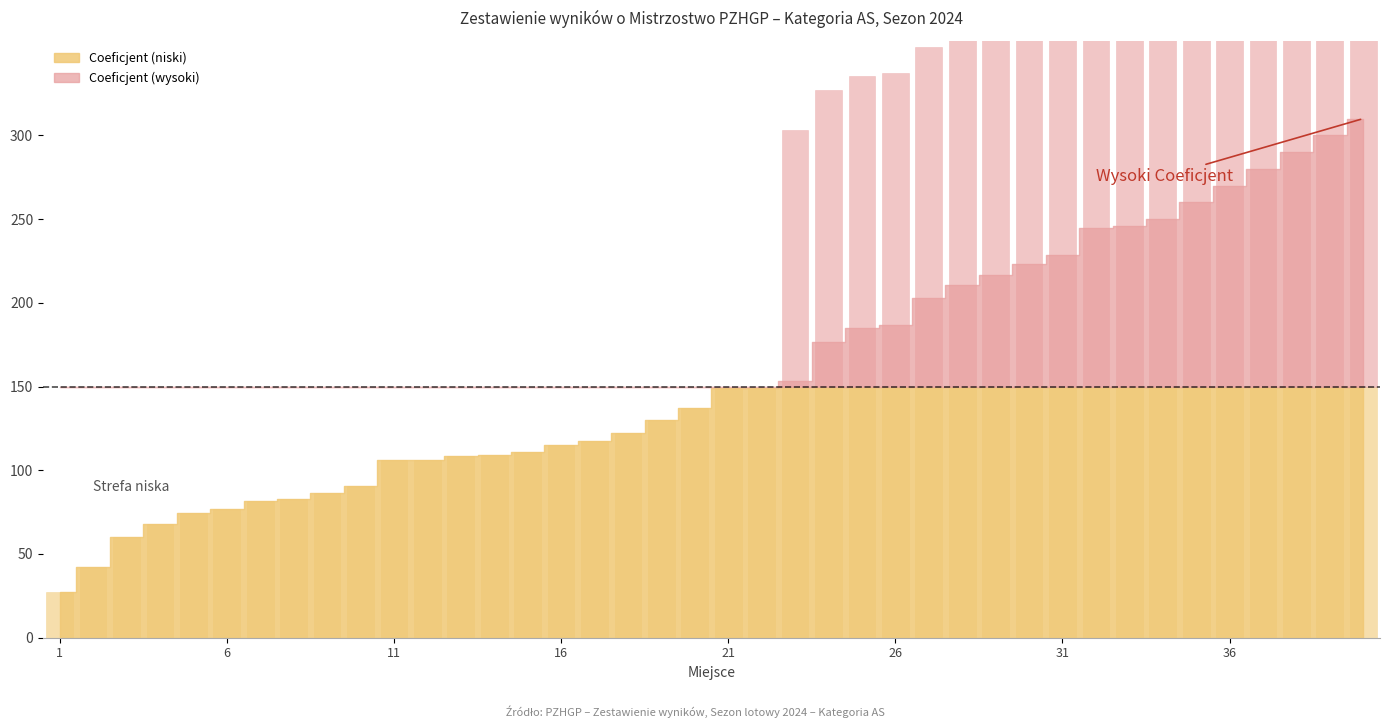

What is the maximum value shown in the chart?

310.0